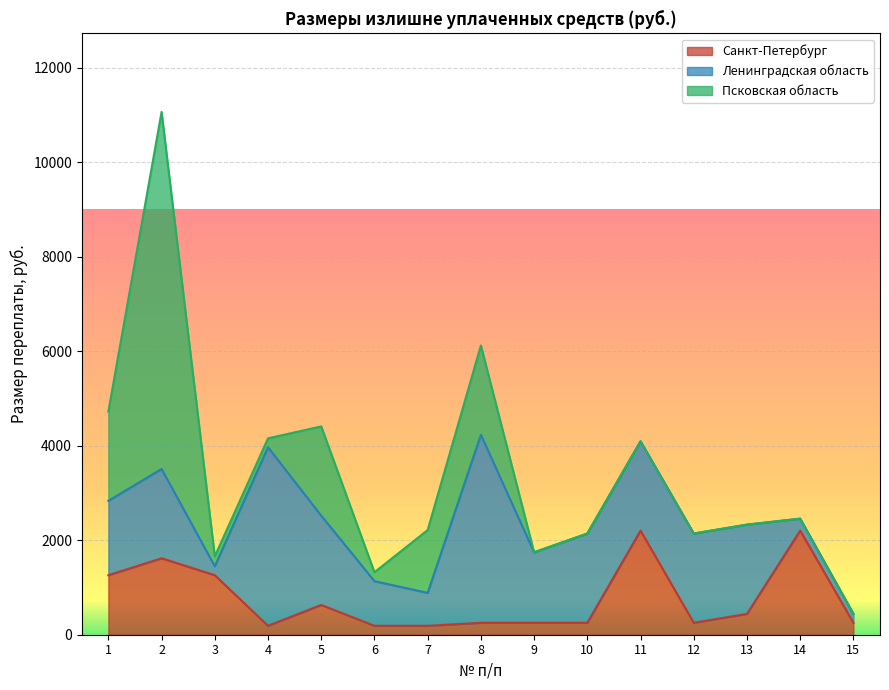

What is the average value of the Псковская область series?

1009.9